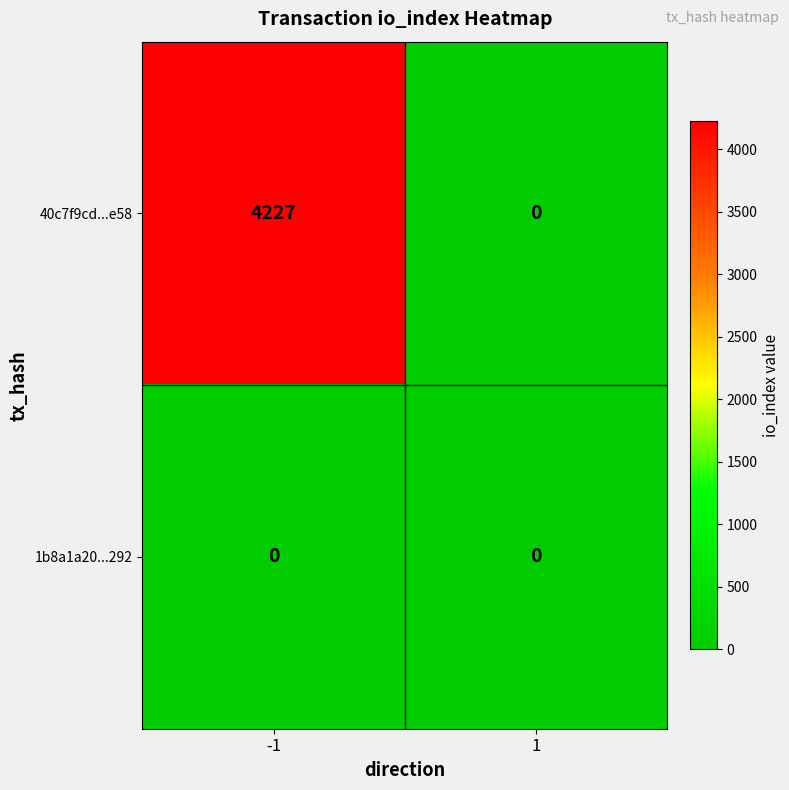

Which series has the largest total across all categories?

40c7f9cd...e58